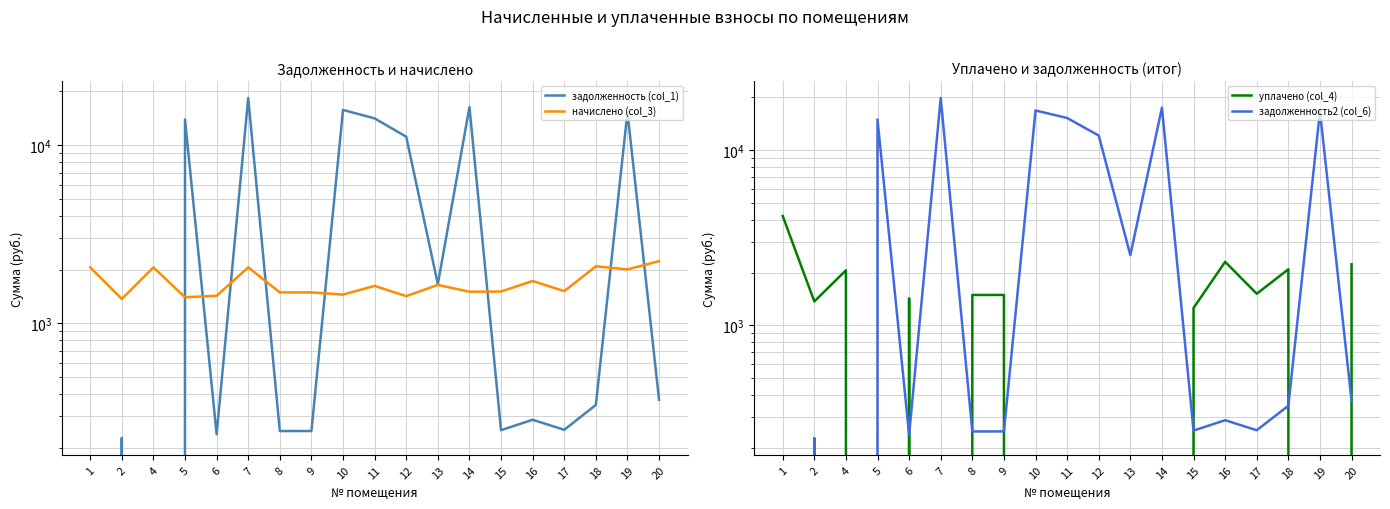

What are all the series names shown in the legend?

задолженность (col_1), начислено (col_3), уплачено (col_4), задолженность2 (col_6)